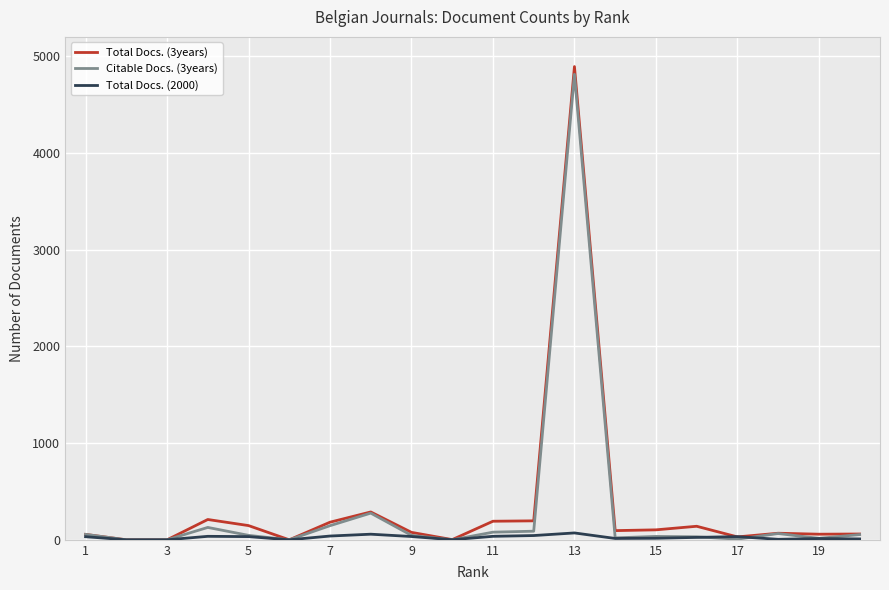

What are all the series names shown in the legend?

Total Docs. (3years), Citable Docs. (3years), Total Docs. (2000)